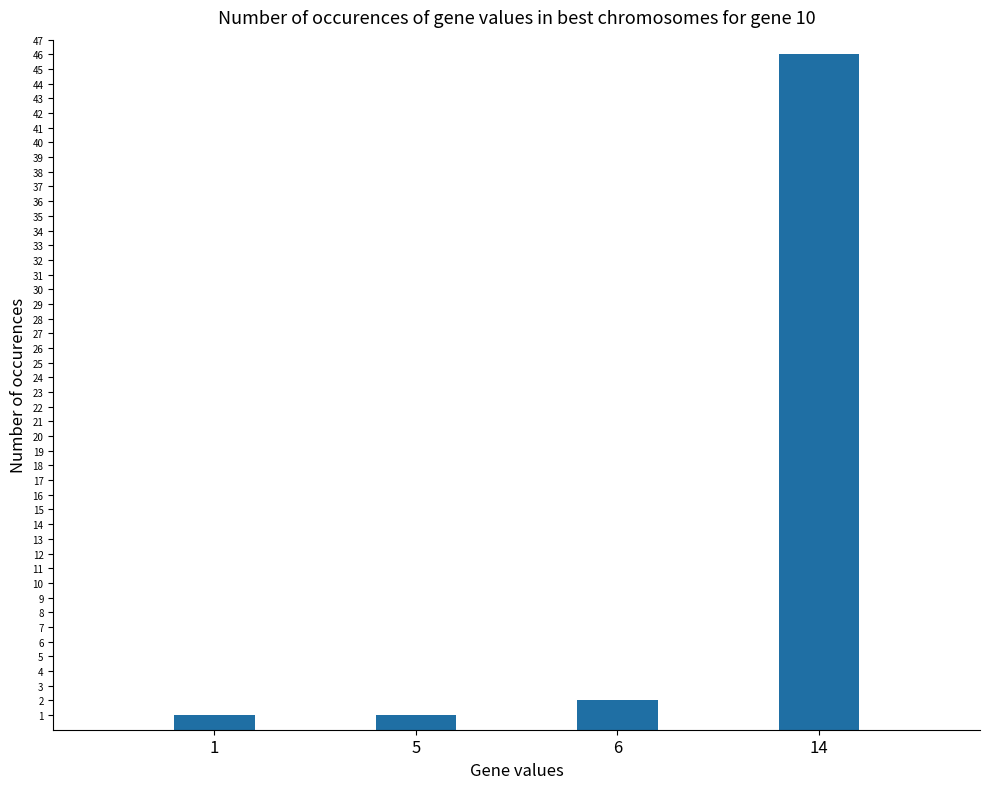

Does the chart contain stacked bars?

No